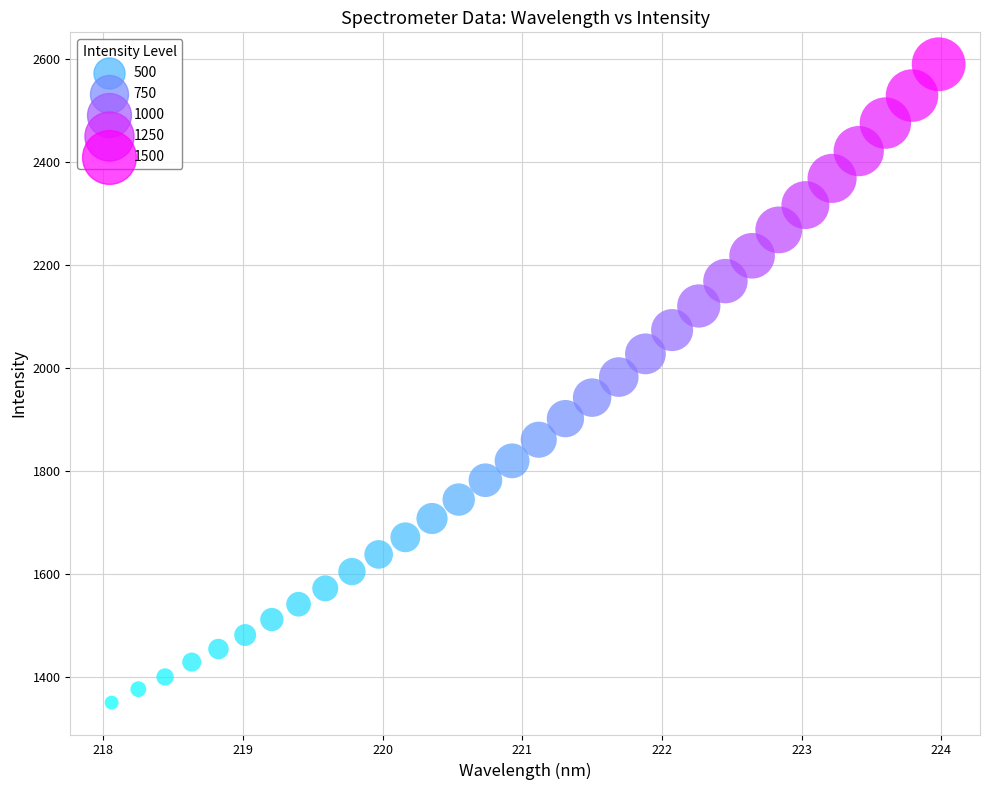

What is the range of Y values (max minus min)?

1240.6